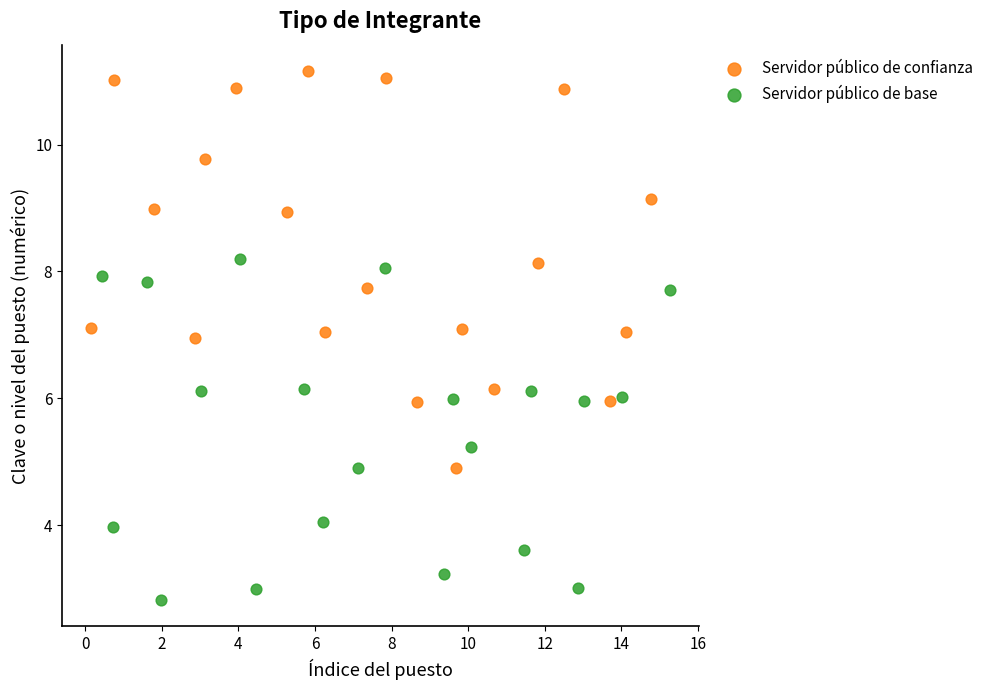

Which series has the widest spread of Y values?

Servidor público de confianza